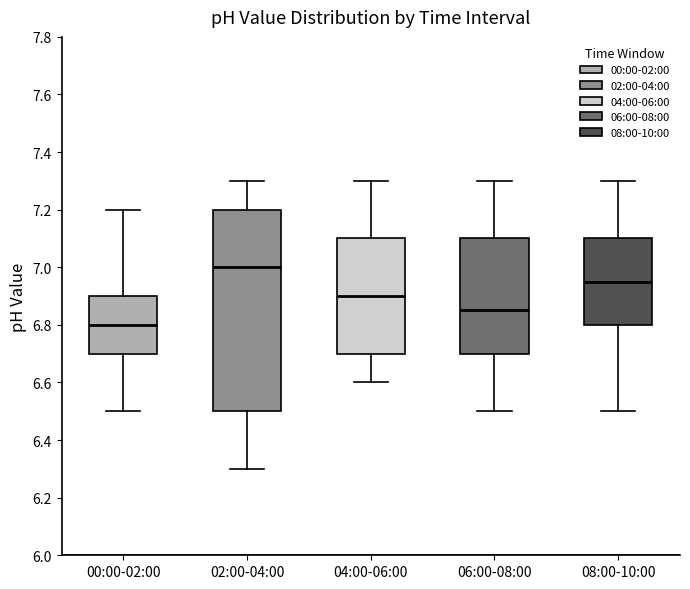

Where is the upper edge of the box for 02:00-04:00 on the y-axis? The values are not printed on the chart, so give them approximately, as read against the axis.

7.20